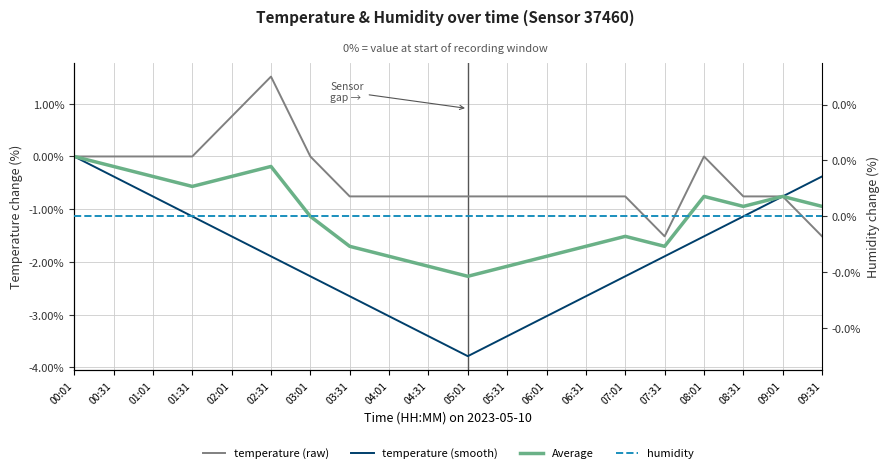

What is the difference between the maximum and minimum values in the Average series?

2.3